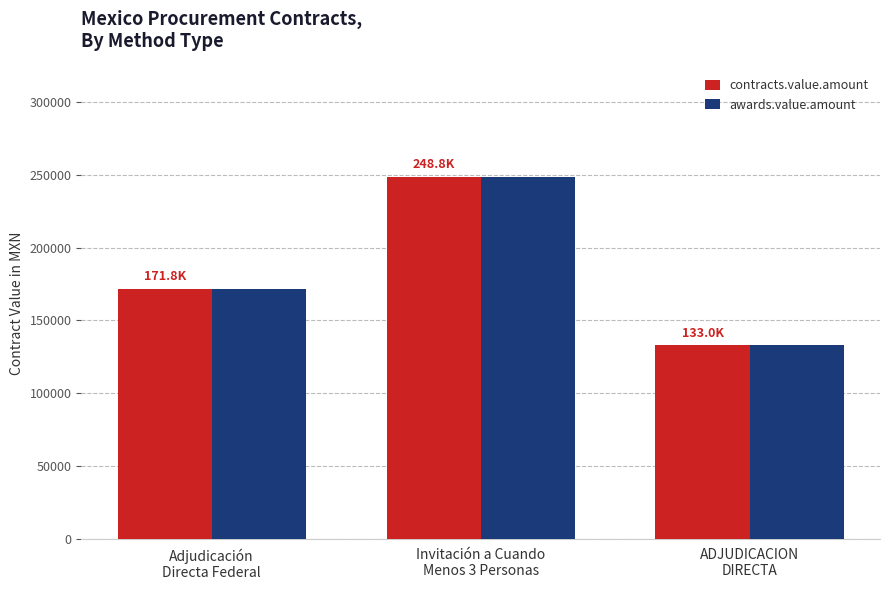

Reading left to right, transcribe all the data shown in this chart.

contracts.value.amount: Adjudicación
Directa Federal=171800	Invitación a Cuando
Menos 3 Personas=248850	ADJUDICACION
DIRECTA=133000
awards.value.amount: Adjudicación
Directa Federal=171800	Invitación a Cuando
Menos 3 Personas=248850	ADJUDICACION
DIRECTA=133000